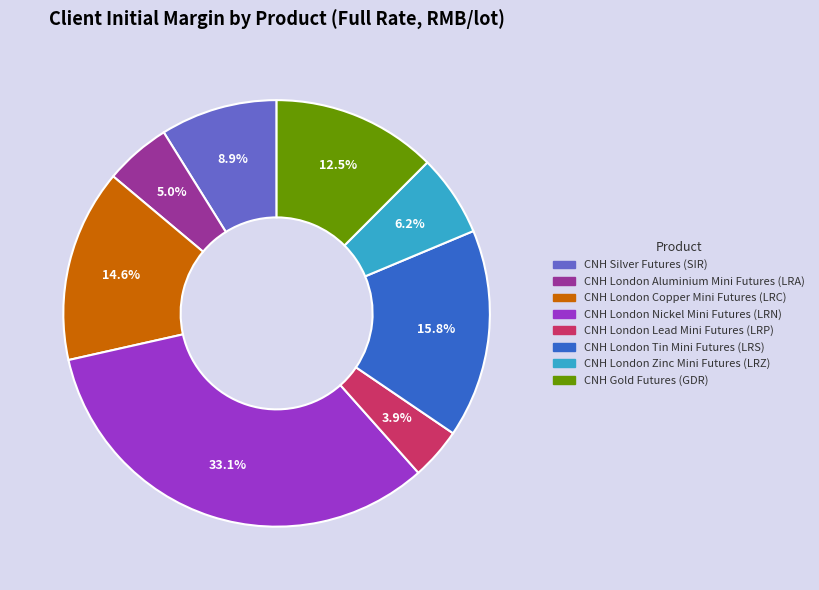

To the nearest percent, what percentage of the pie is CNH London Tin Mini Futures (LRS)?

16%